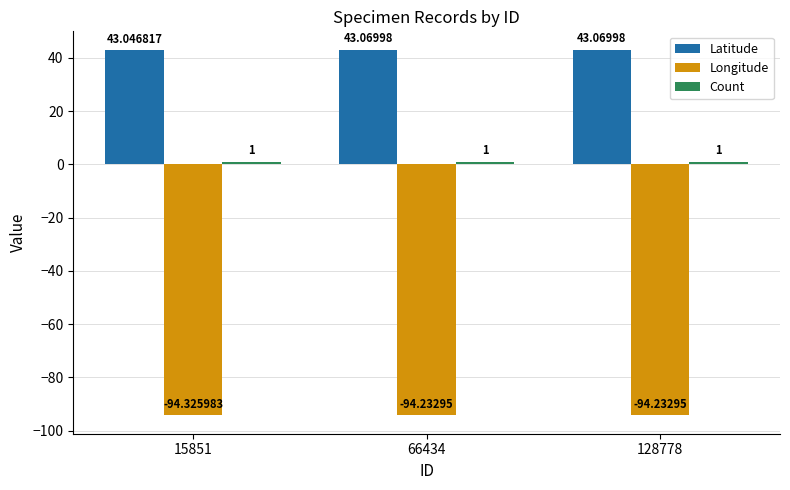

Which series has the largest range (max minus min)?

Longitude